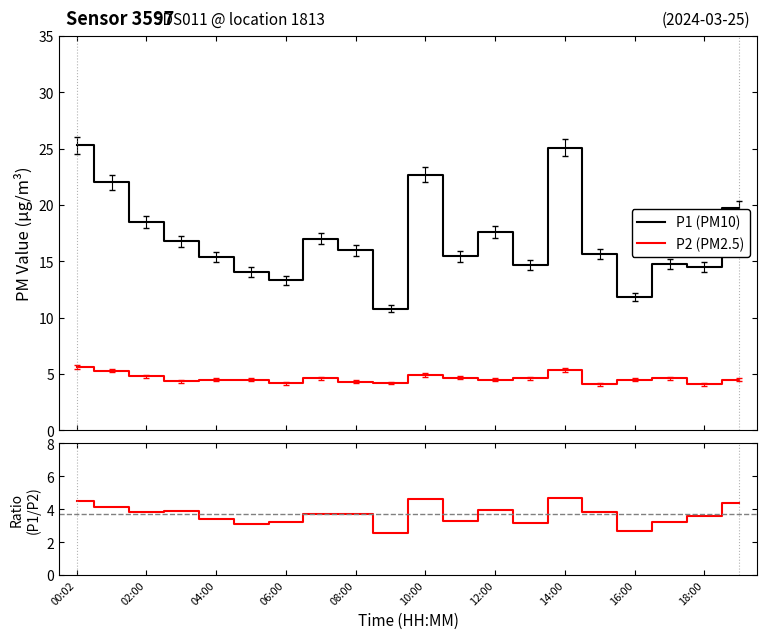

What is the difference between the maximum and minimum values in the P1 (PM10) series?

14.5